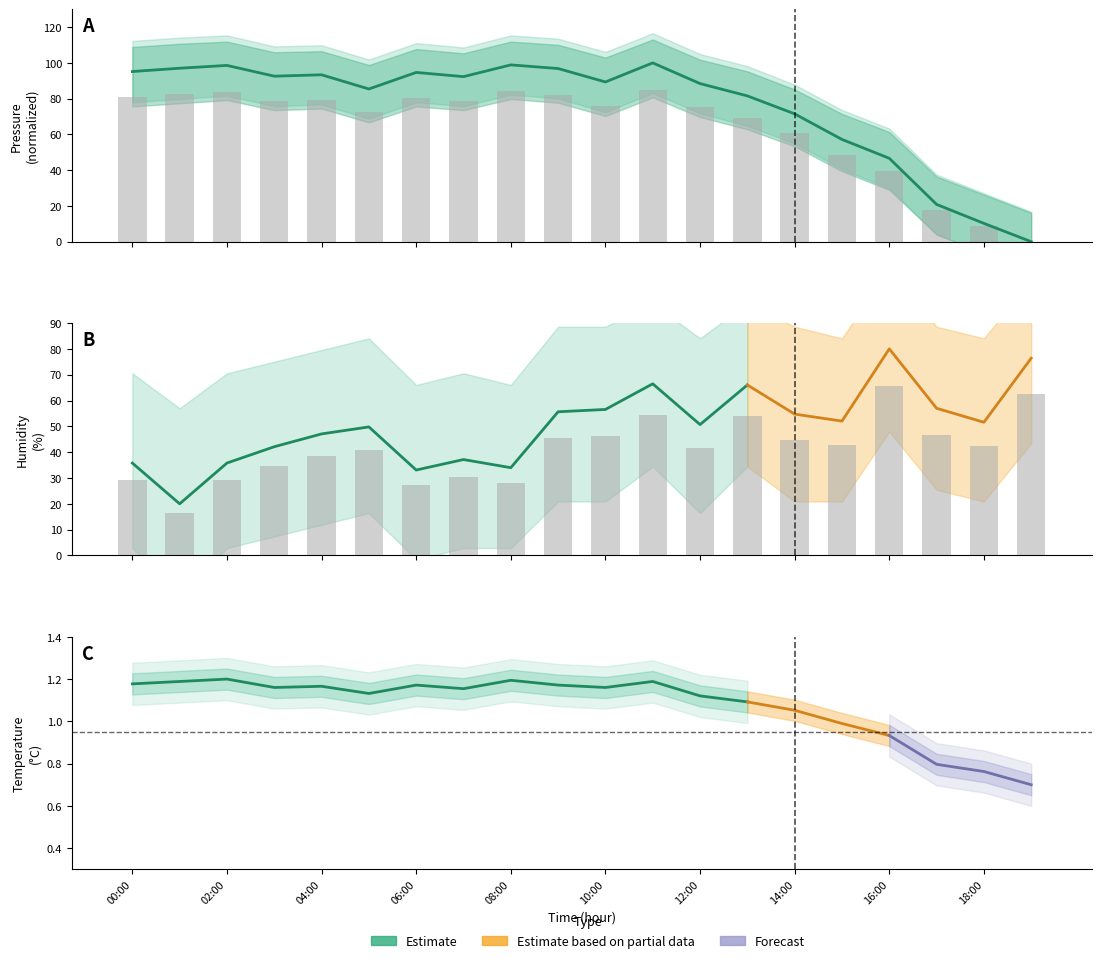

Which category has the highest value in the humidity series?

16:00